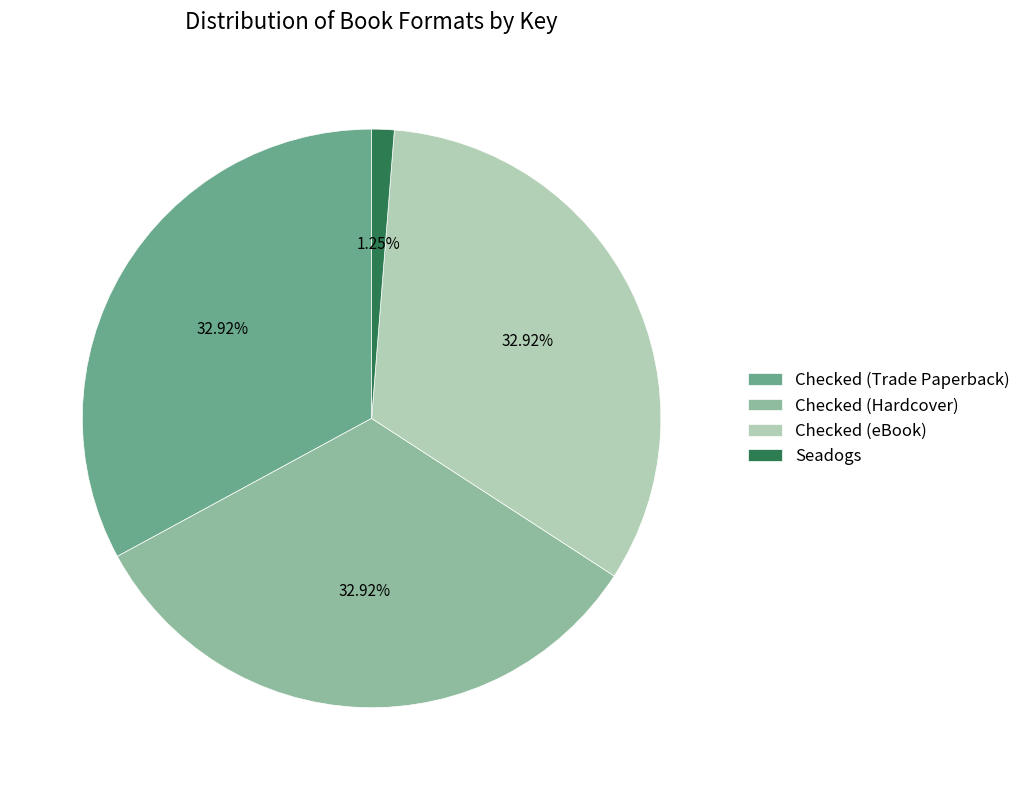

How many slices are in this pie chart?

4